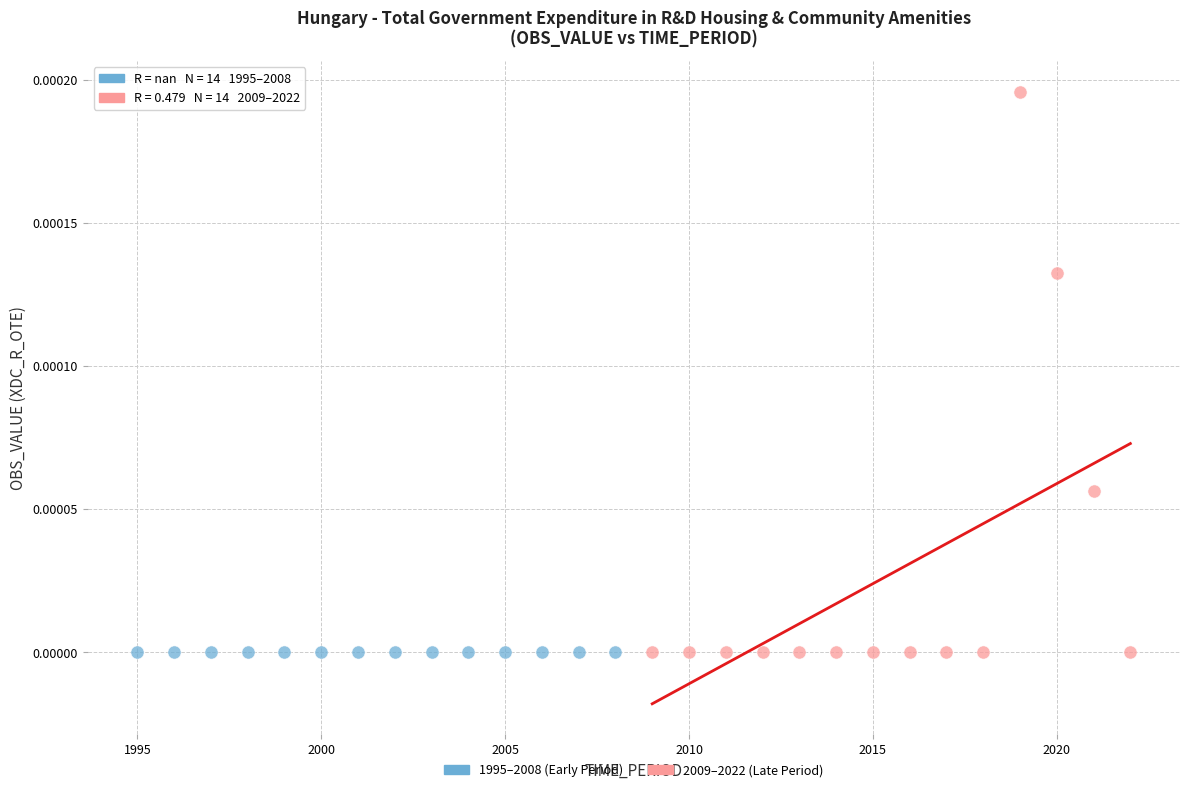

Which series reaches the maximum Y coordinate?

2009–2022 (Late Period)